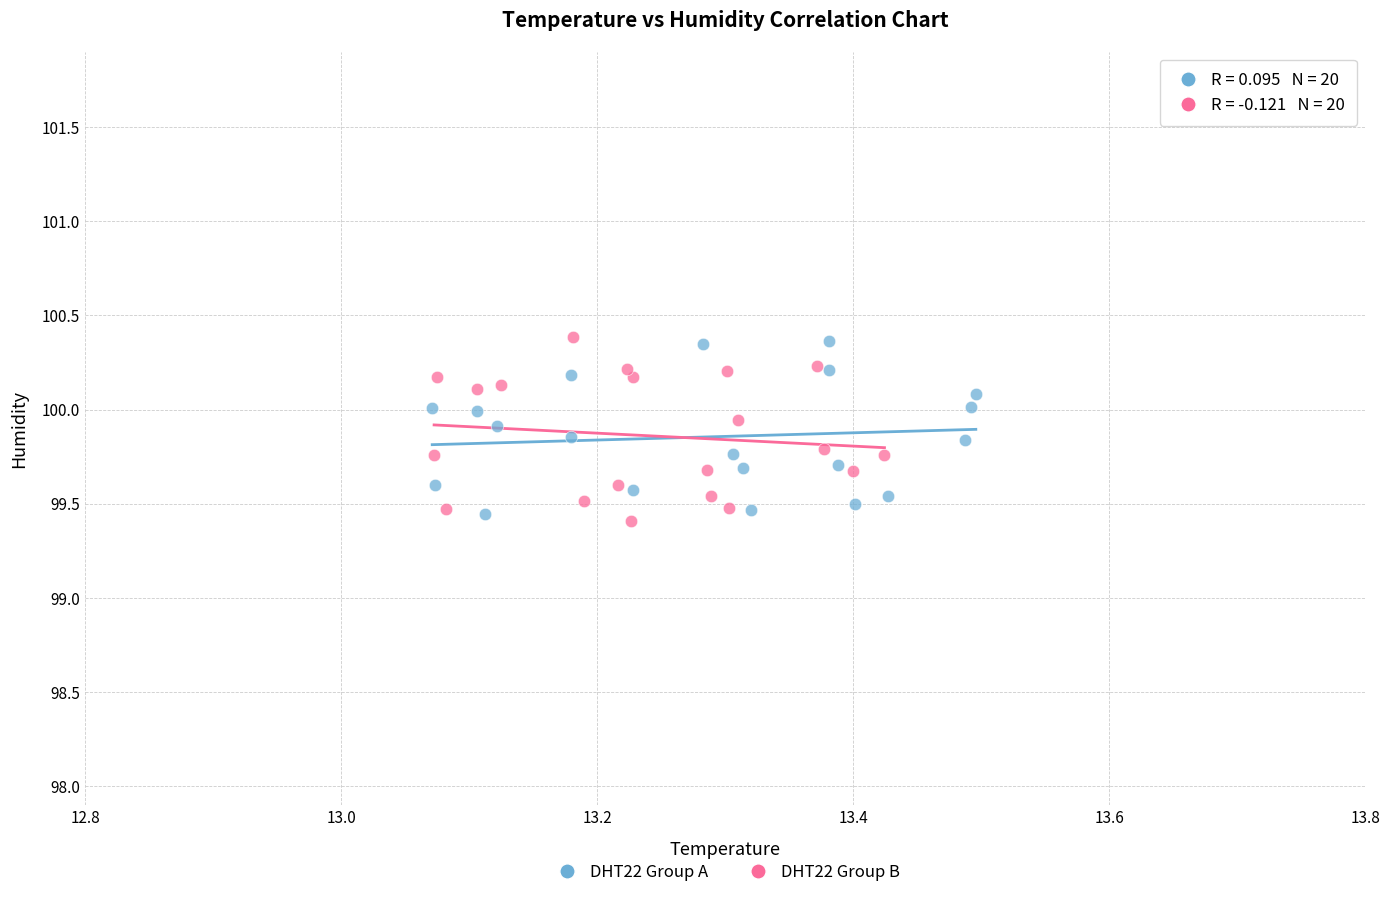

What are all the series names shown in the legend?

DHT22 Group A, DHT22 Group B